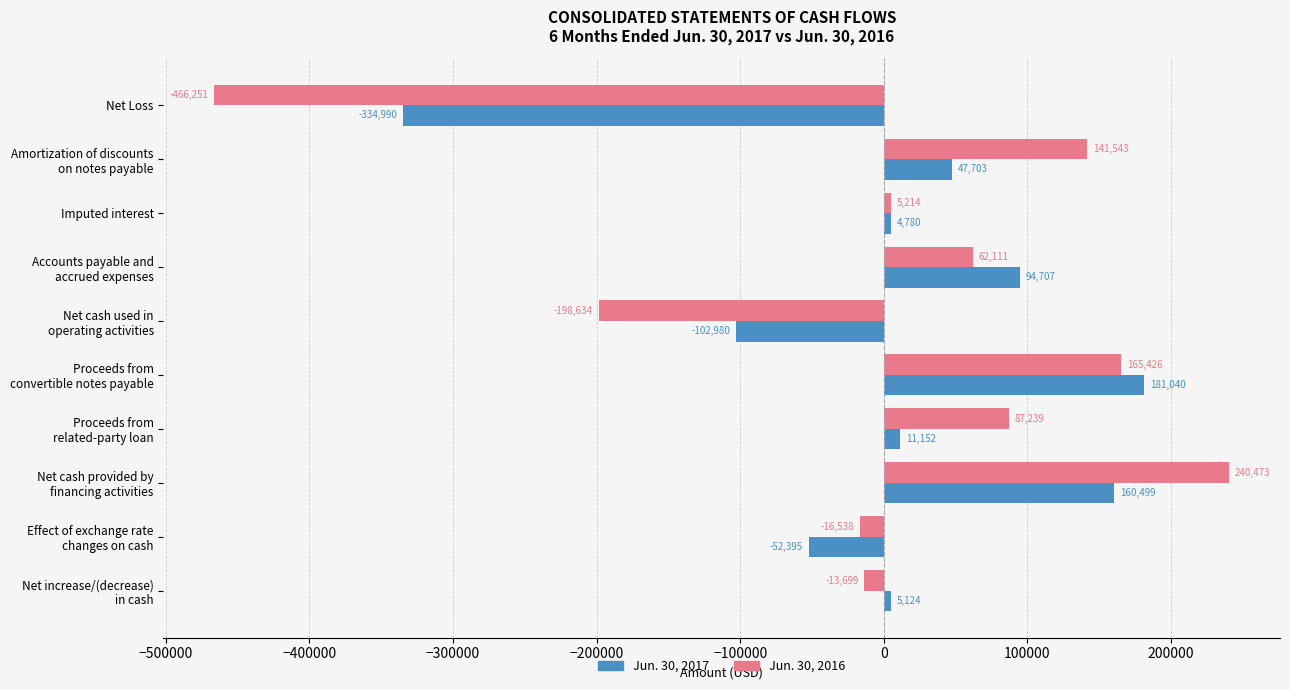

Which series has the widest spread of values?

Jun. 30, 2016